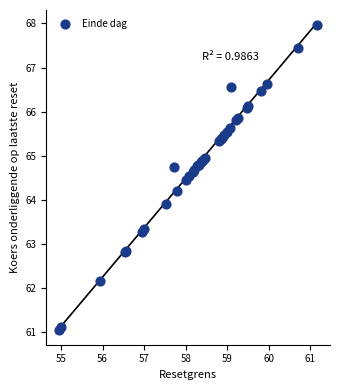

What Y value in the scatter plot is closest to 64?

63.9